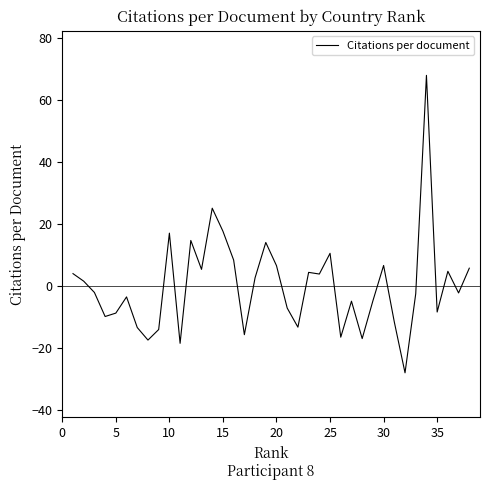

What is the maximum value shown in the chart?

68.1